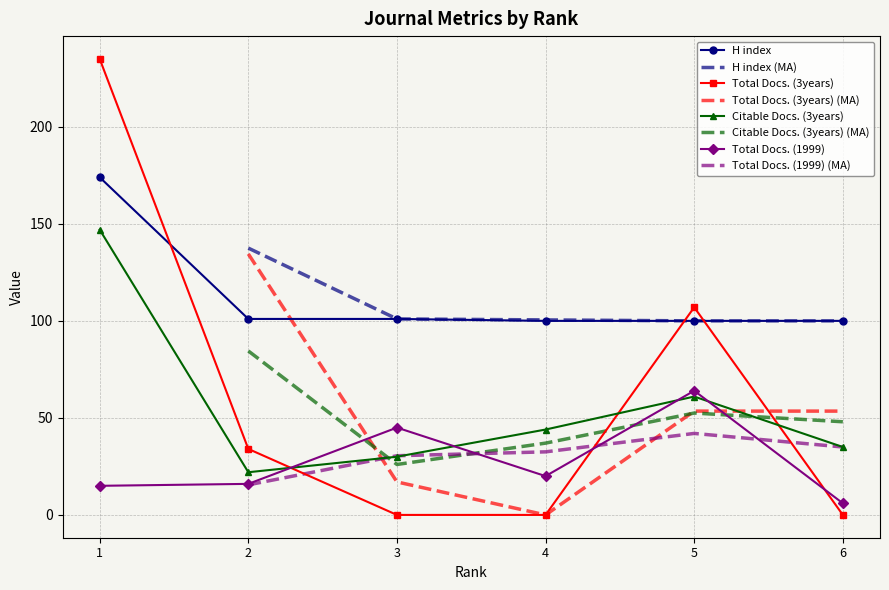

Between 1 and 4, which is larger?

1